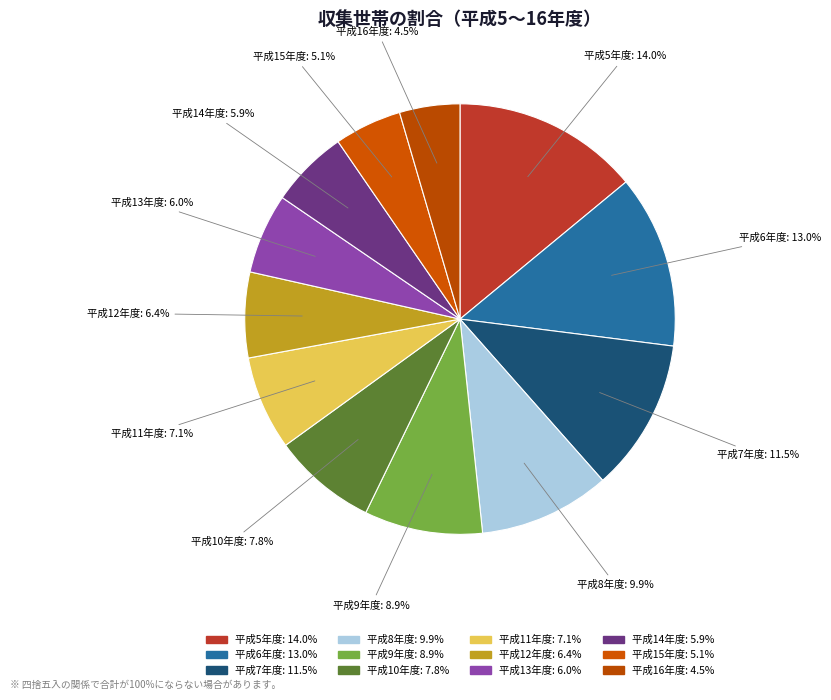

Count the number of slices in the pie.

12